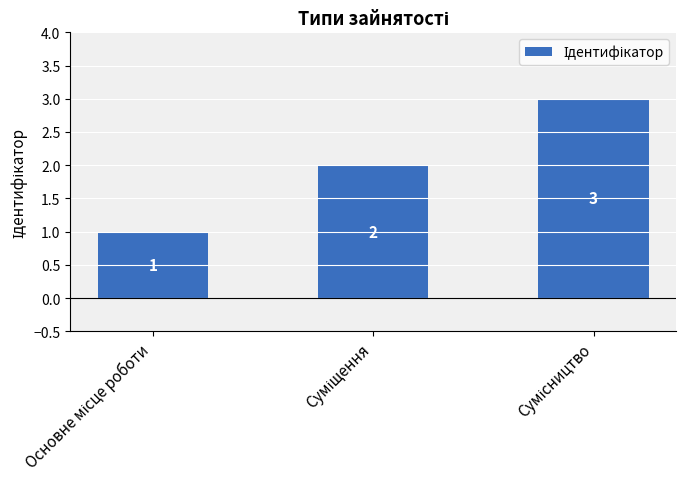

What is the difference between the maximum and second lowest values?

1